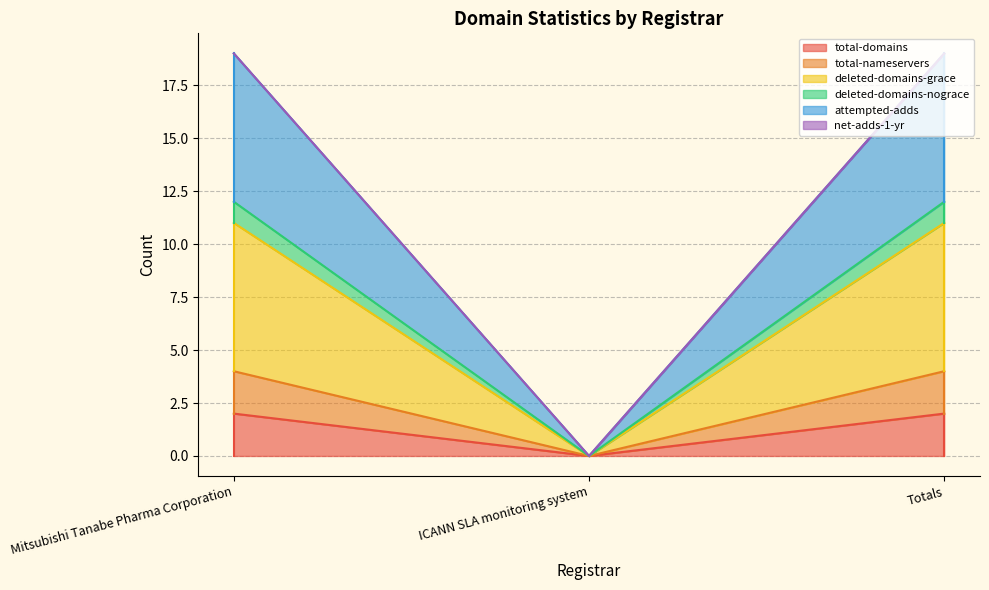

Does the chart display data point markers on the line(s)?

No